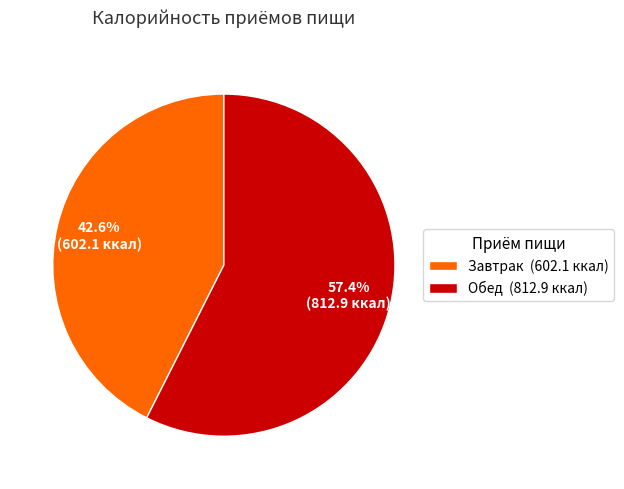

Which has a higher value, Завтрак or Обед?

Обед